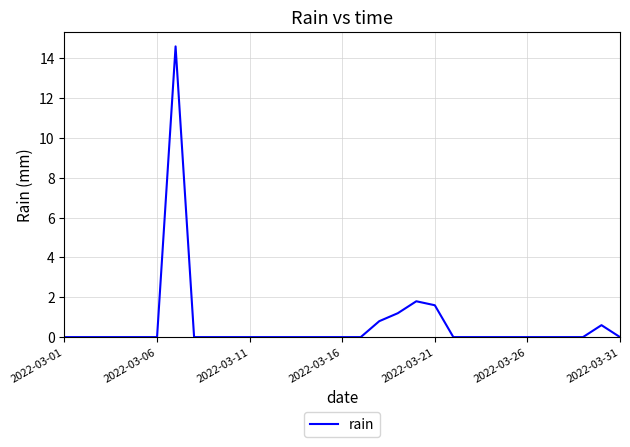

Does the chart display data point markers on the line(s)?

No